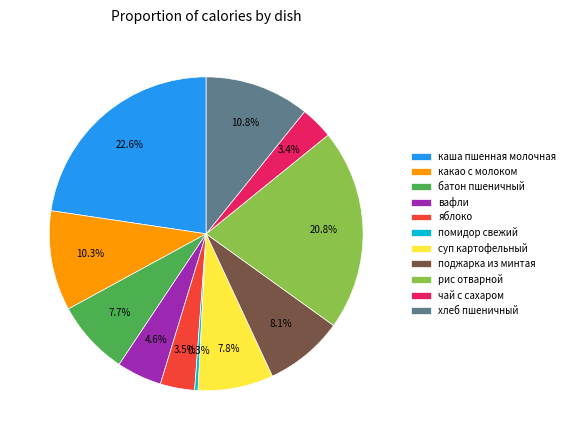

What is the ratio of the value at поджарка из минтая to the value at яблоко?

2.3